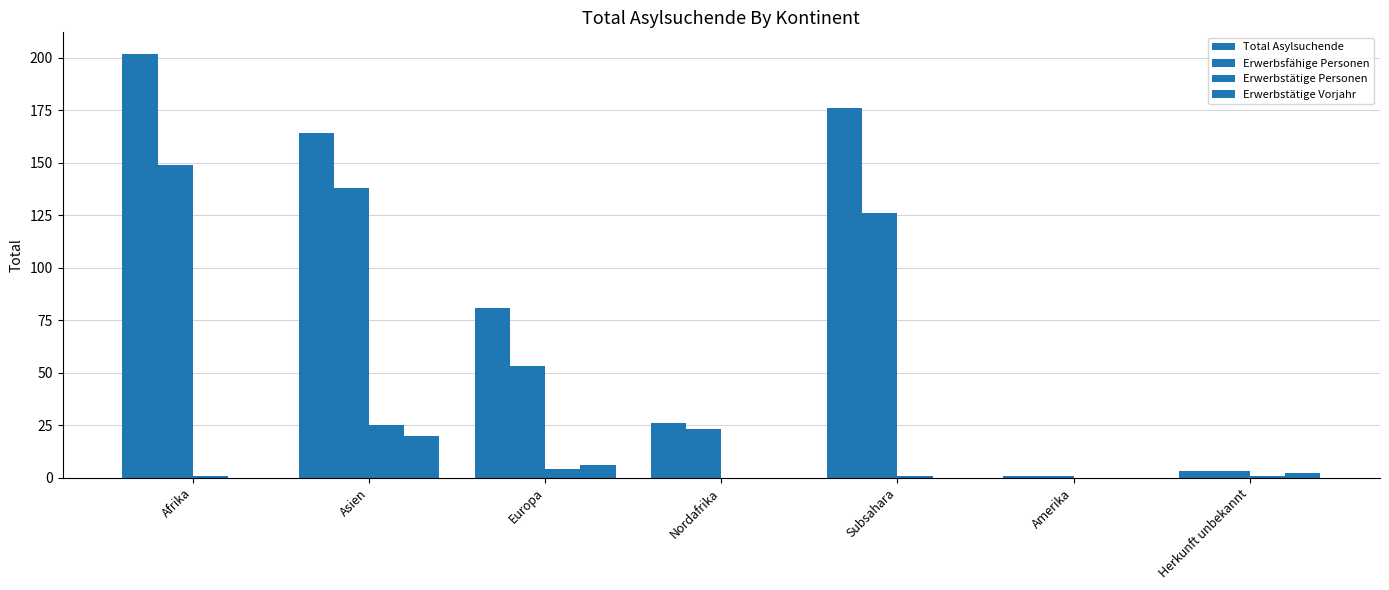

List the series in order of their peak value, highest first.

Total Asylsuchende, Erwerbsfähige Personen, Erwerbstätige Personen, Erwerbstätige Vorjahr